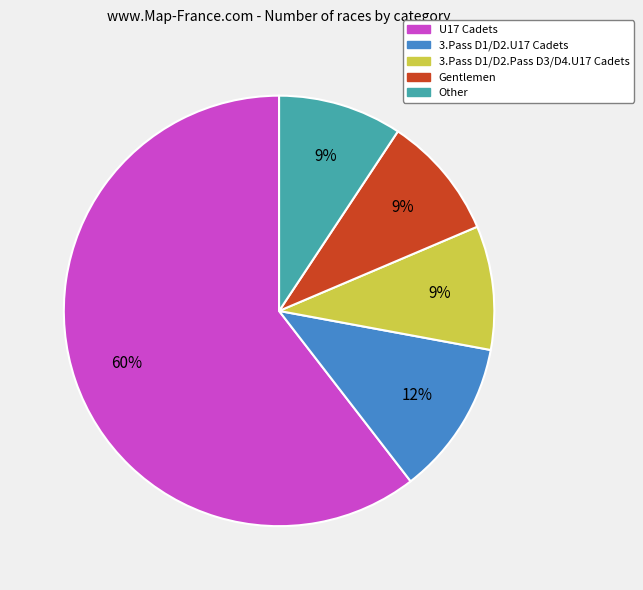

What is the largest slice in the pie chart?

U17 Cadets